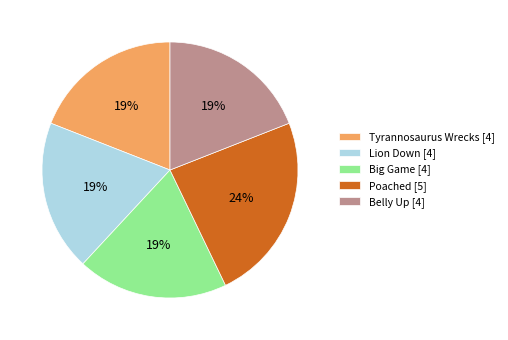

To the nearest percent, what percentage of the pie is Big Game?

19%